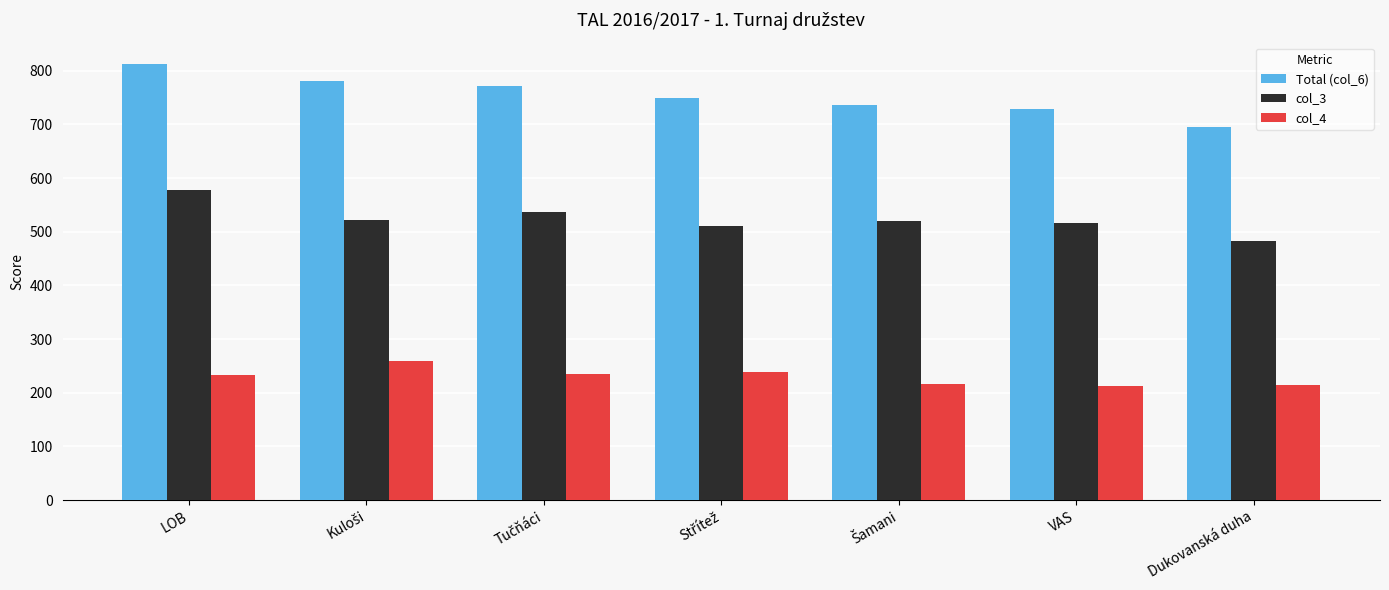

Which series has the largest total across all categories?

Total (col_6)